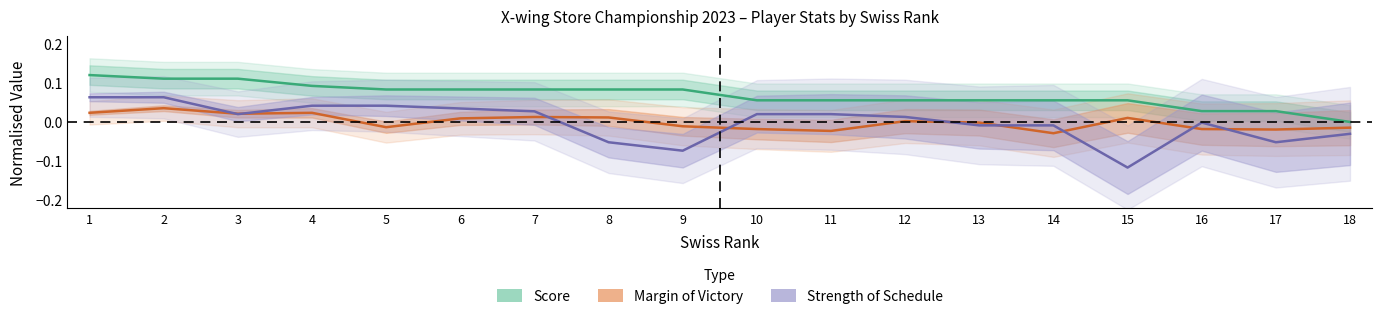

Where is score nearest to the value 0?

18